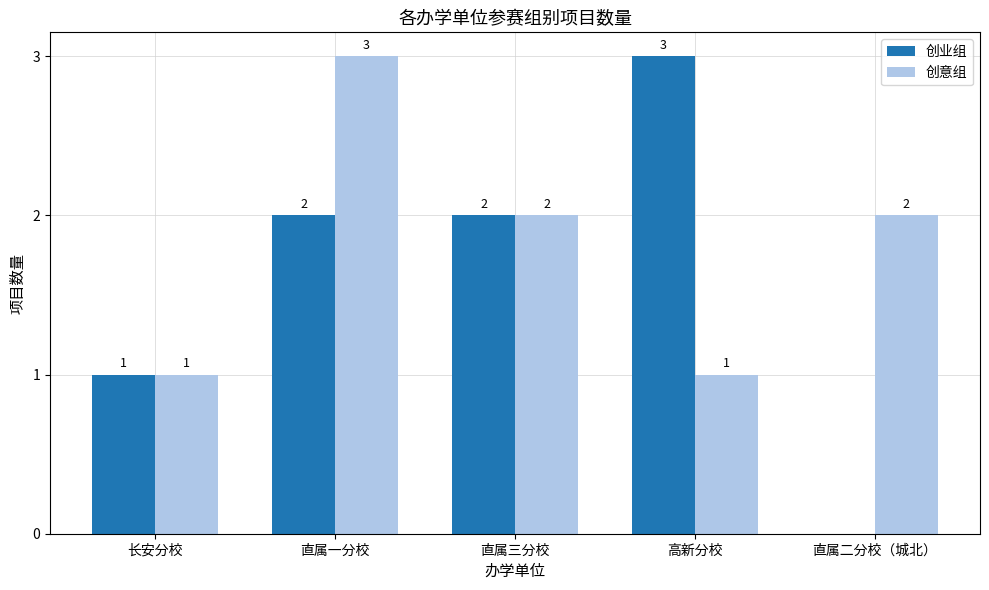

True or false: 创意组 has a value of 1 at 高新分校.

True